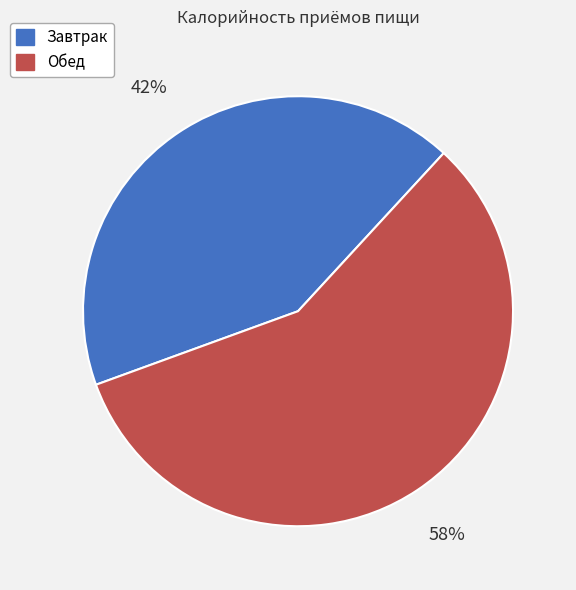

Is it true that Обед is 65% of the pie?

False